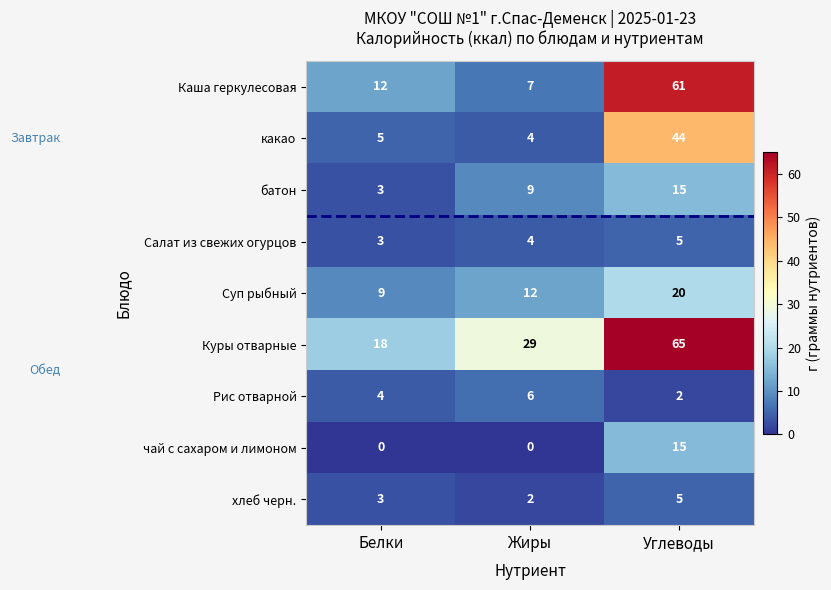

At how many categories does at least one series exceed 63?

1